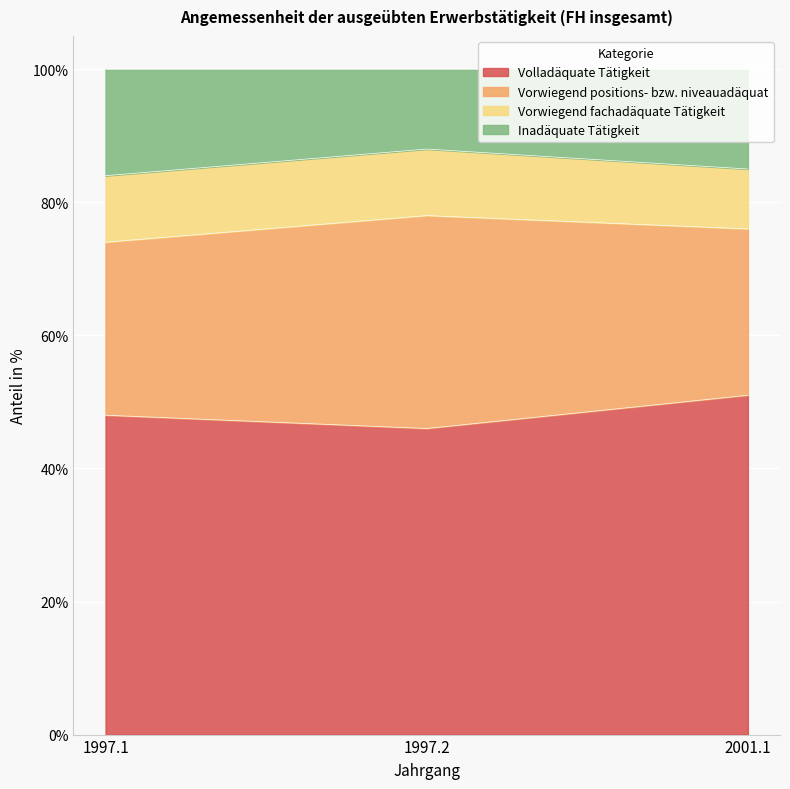

What is the total value across all series at 1997.2?

100